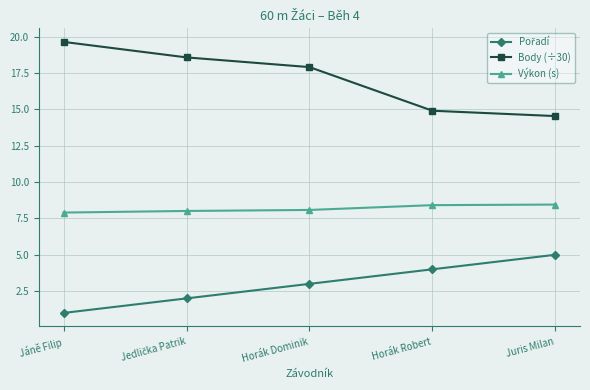

At how many categories does at least one series exceed 9?

5